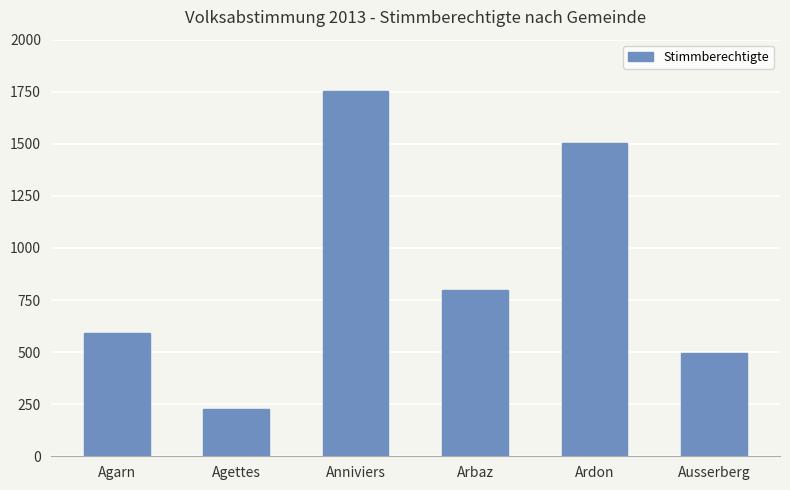

Which category has the lowest value across all series?

Agettes